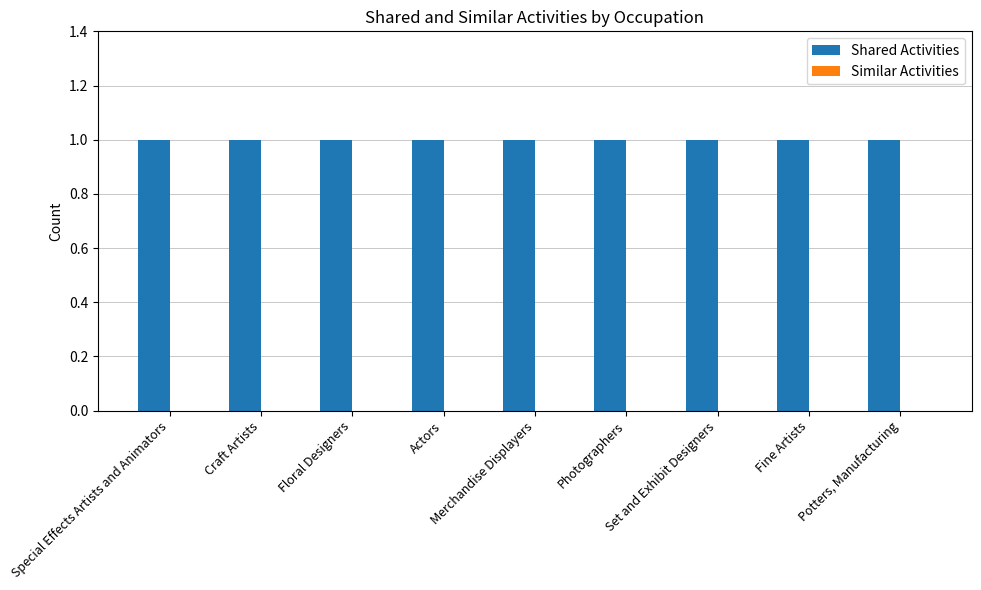

Which series has the largest range (max minus min)?

Shared Activities